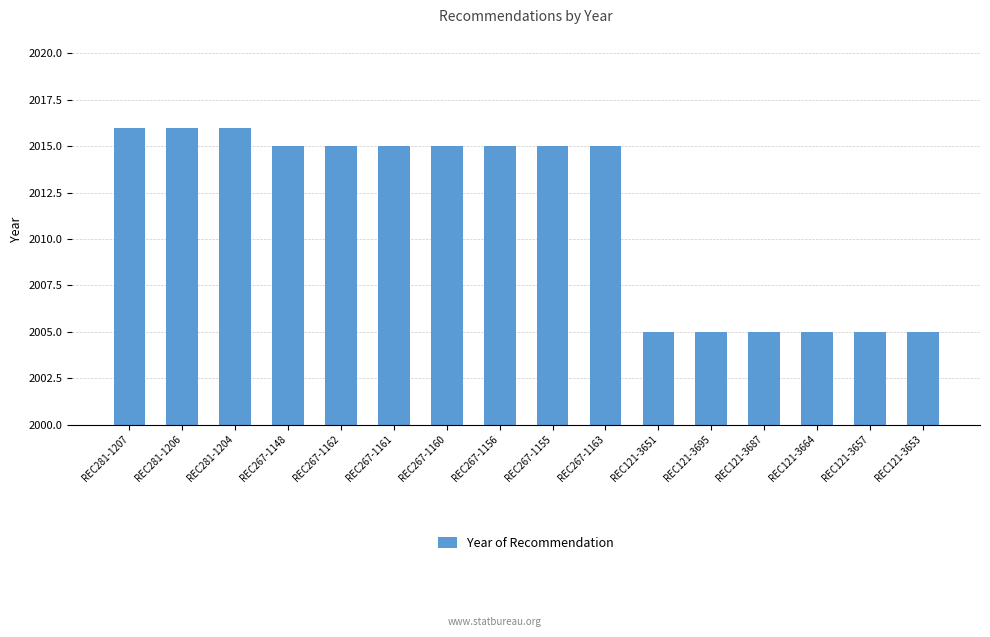

Does the chart contain any negative values?

No